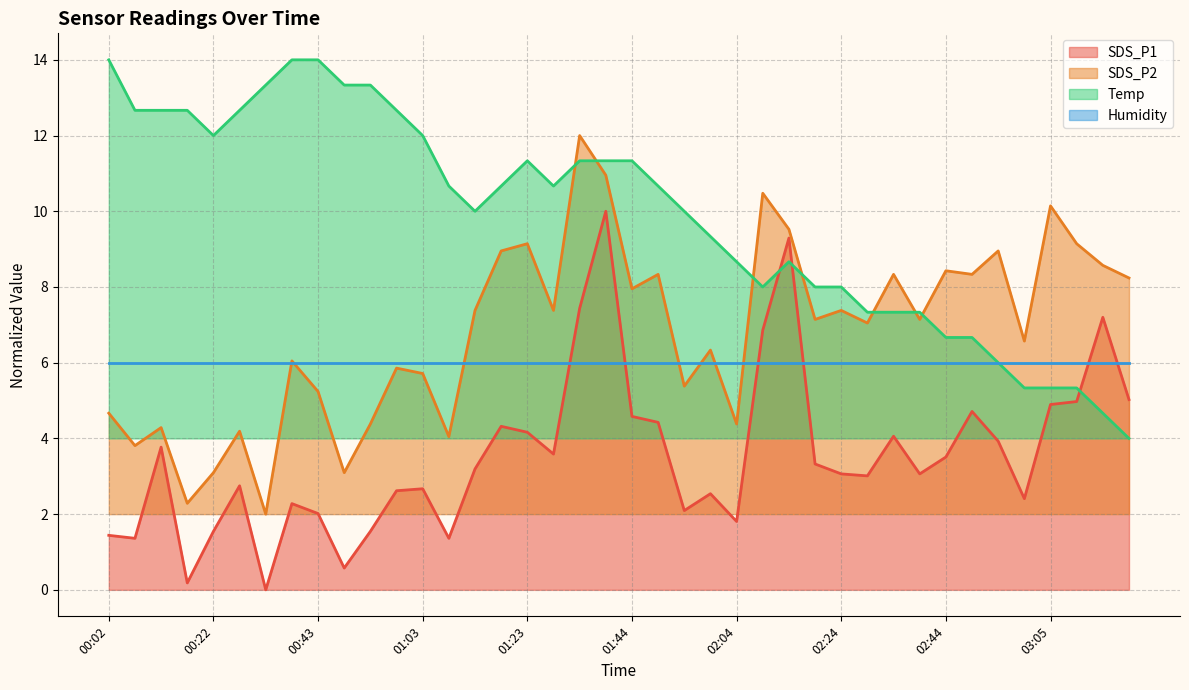

The Temp series shows 5.4 at 00:22. True or false?

False